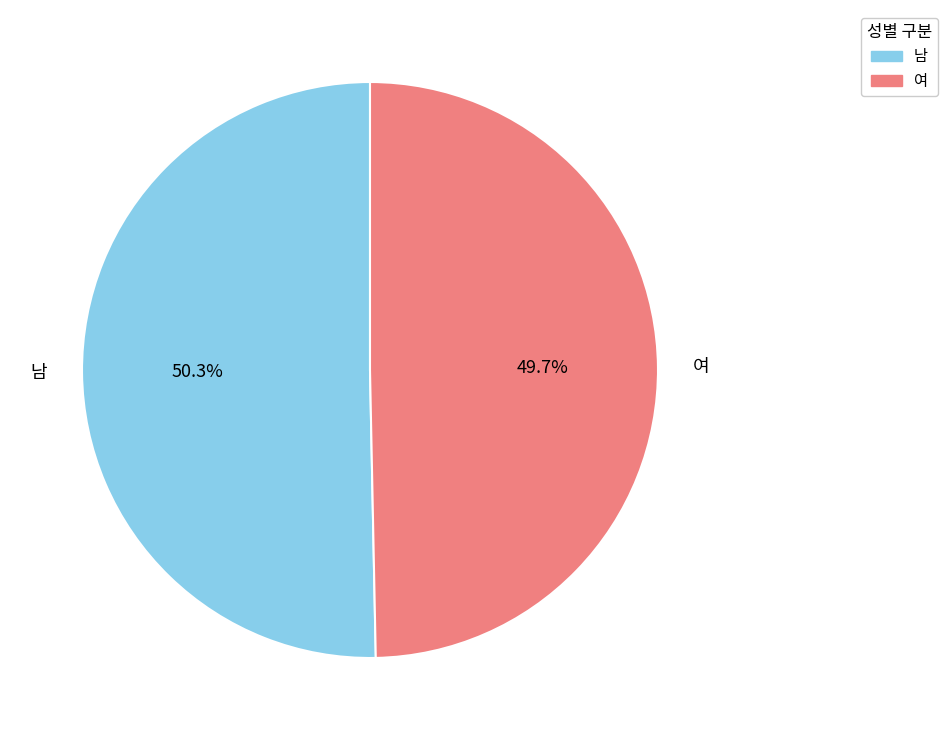

Does any single category account for the majority?

Yes